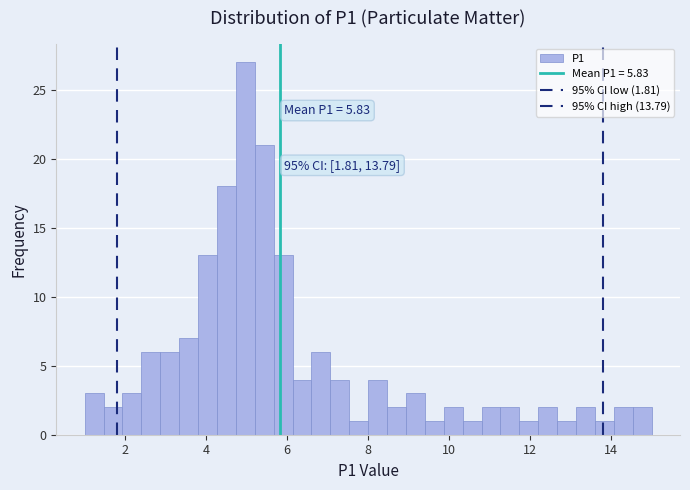

Around what value on the x-axis is the tallest bar? Give the approximate position of its centre, as read against the axis.

5.0